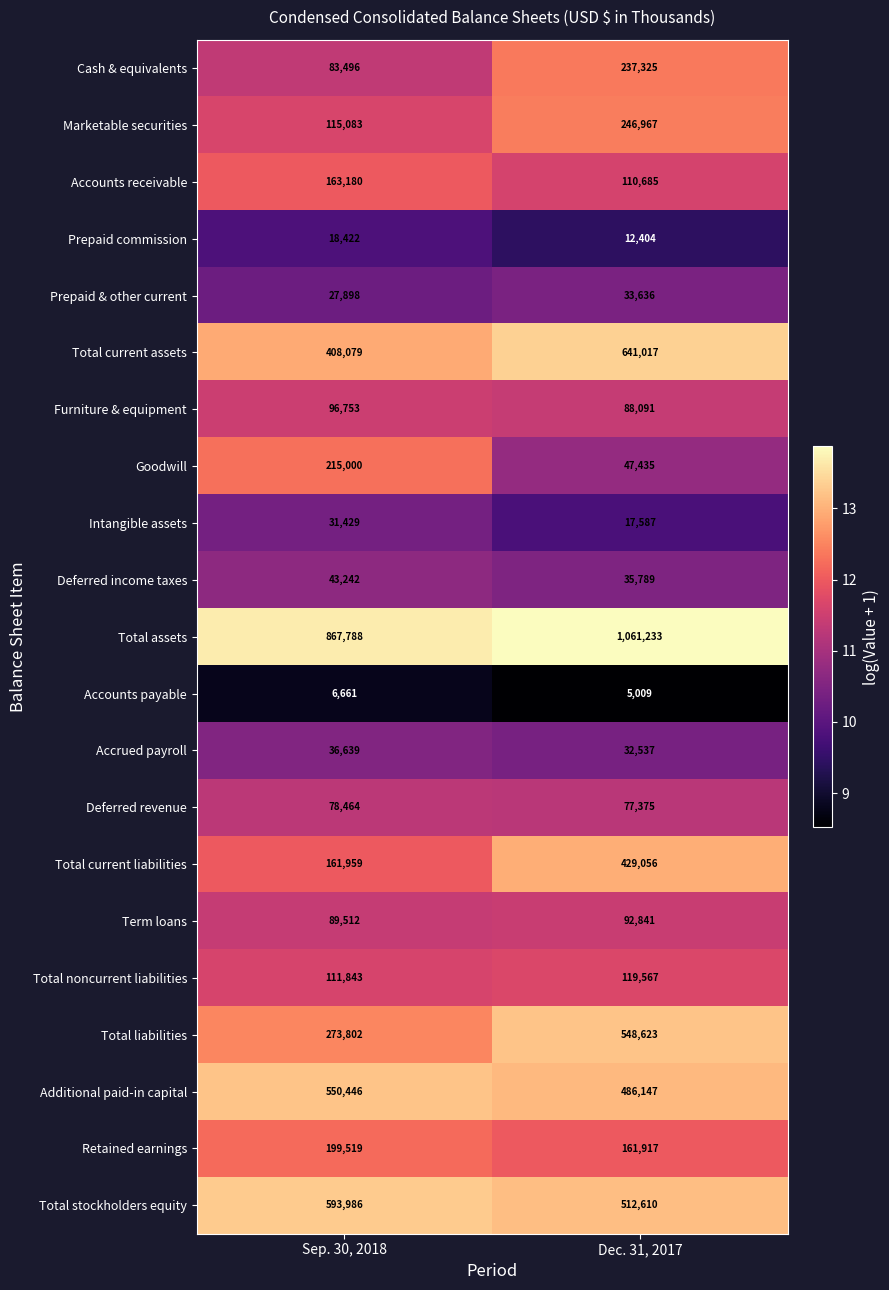

Rank the series by their maximum value, from lowest to highest.

Accounts payable, Prepaid commission, Intangible assets, Prepaid & other current, Accrued payroll, Deferred income taxes, Deferred revenue, Term loans, Furniture & equipment, Total noncurrent liabilities, Accounts receivable, Retained earnings, Goodwill, Cash & equivalents, Marketable securities, Total current liabilities, Total liabilities, Additional paid-in capital, Total stockholders equity, Total current assets, Total assets